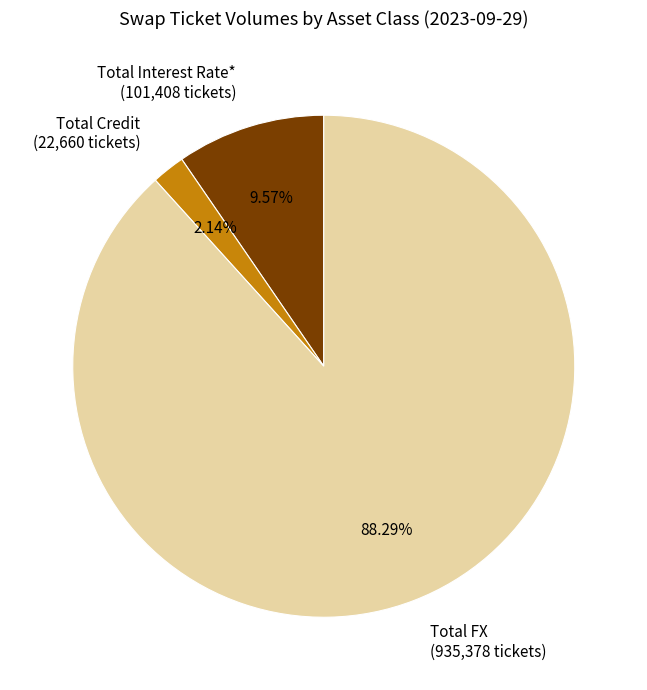

What is the majority slice?

Total FX